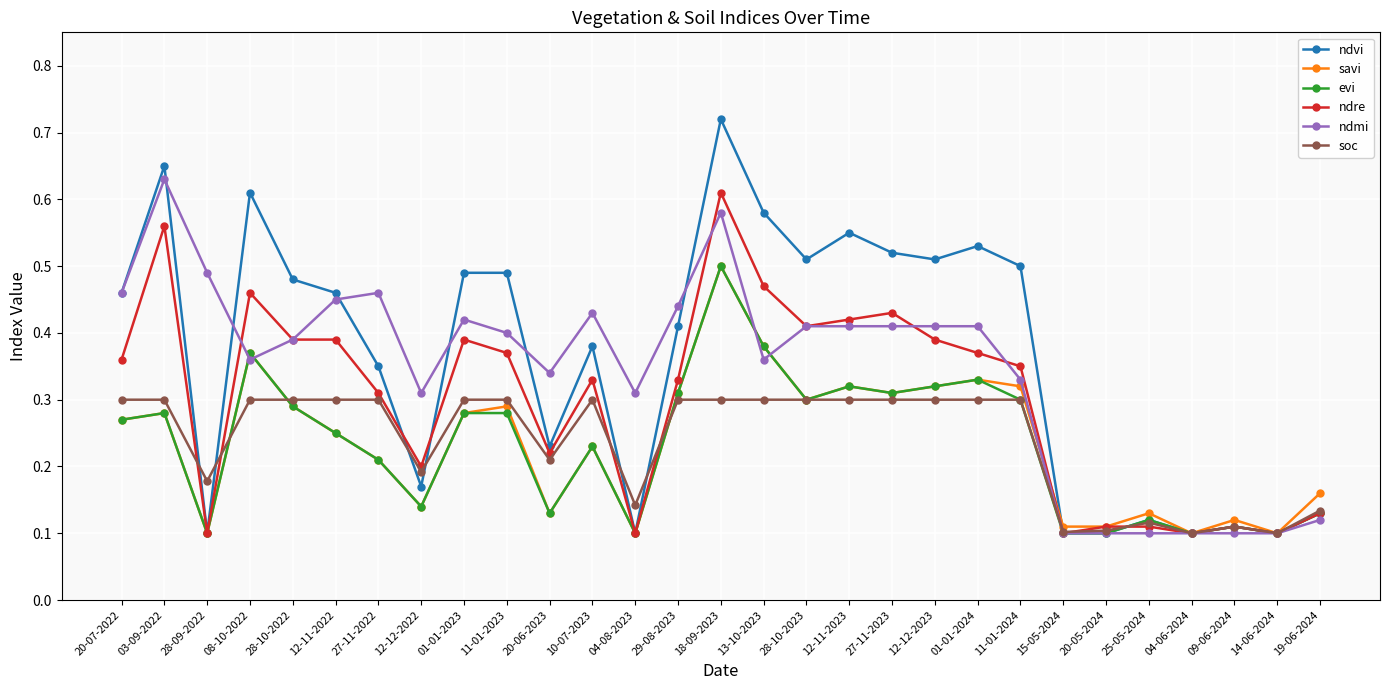

After their last crossing, which series has the higher values: soc or ndmi?

soc